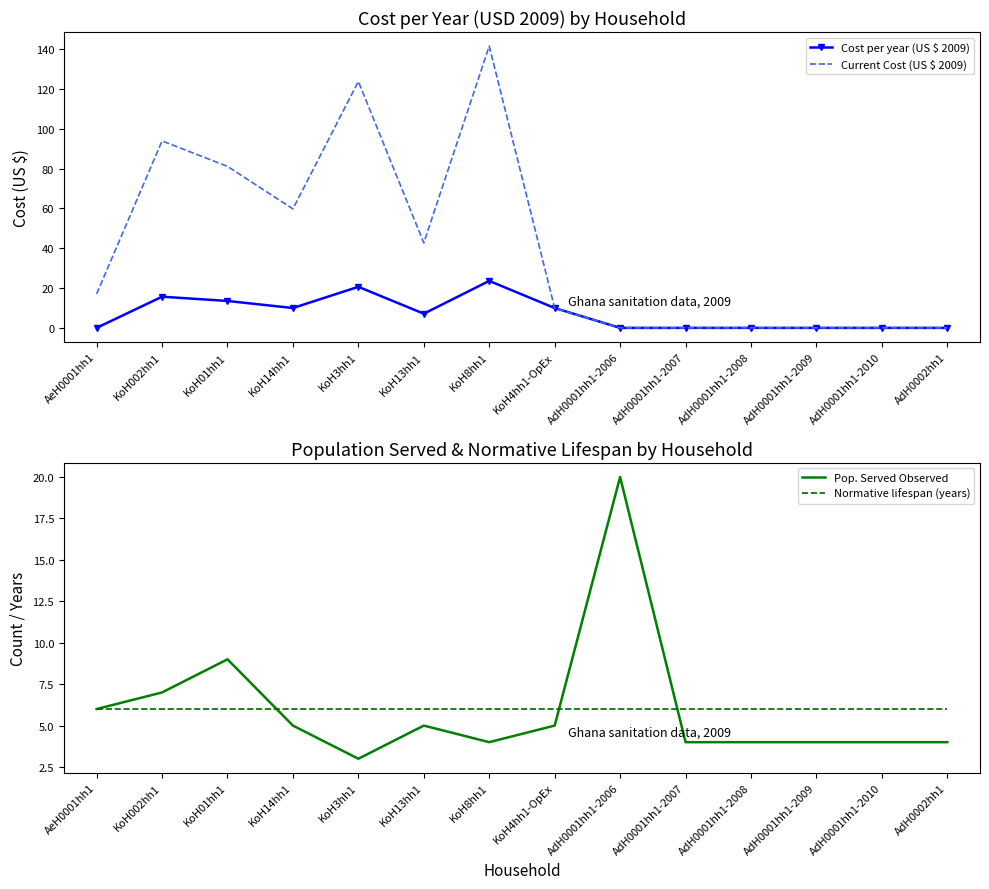

At which category is the sum across all series the highest?

KoH8hh1